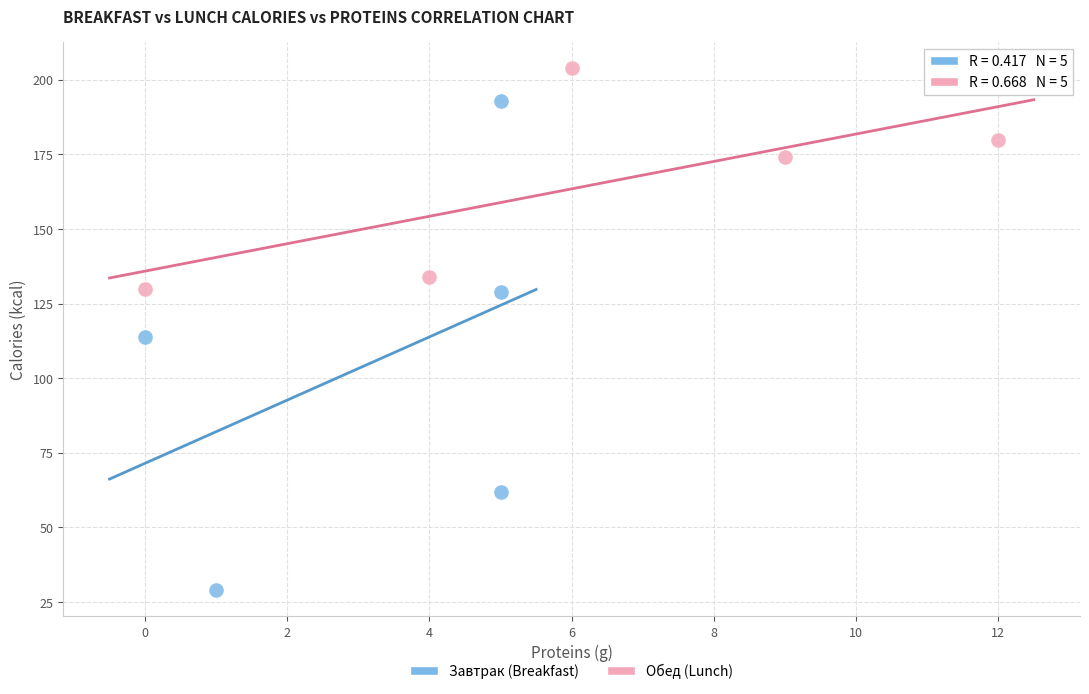

Which series has the widest spread of Y values?

Завтрак (Breakfast)